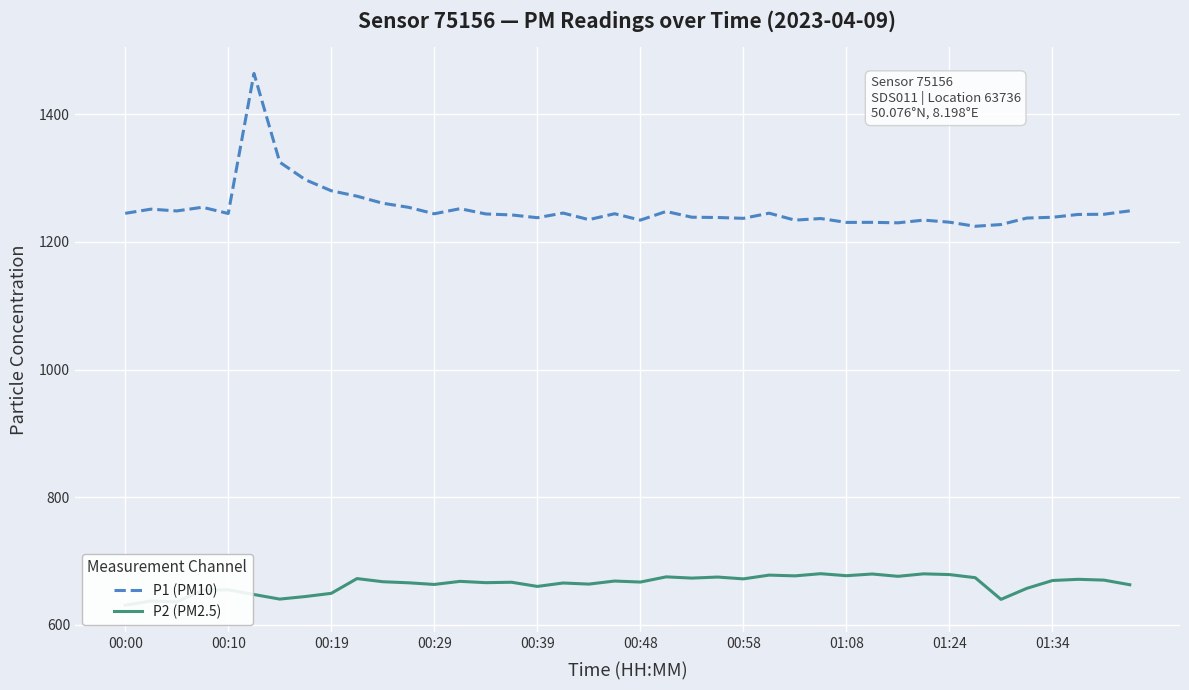

True or false: P2 (PM2.5) has more than 2 points higher than both neighbors.

True